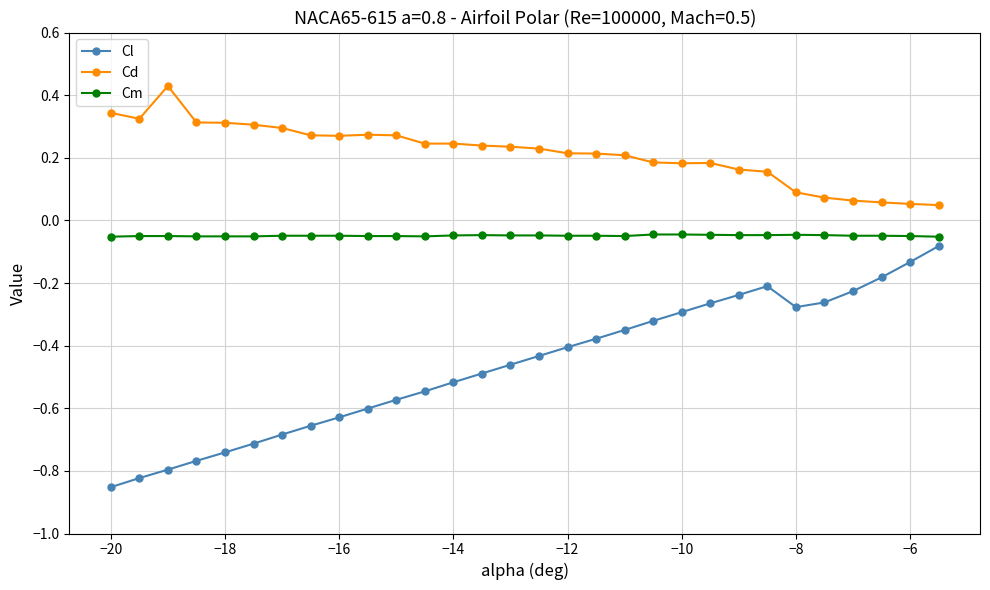

Count the number of data series in this chart.

3